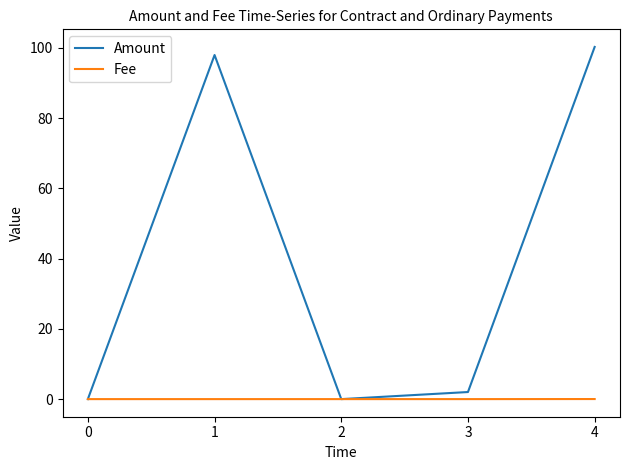

Which series has the largest total across all categories?

Amount